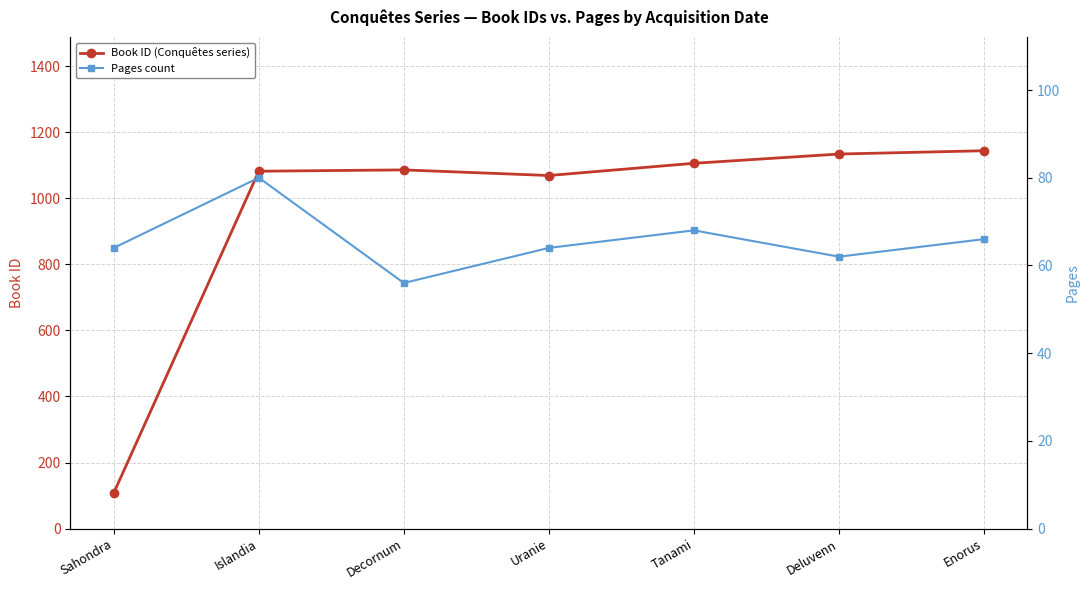

Read the Book ID (Conquêtes series) value at Deluvenn, to the nearest 10.

1130